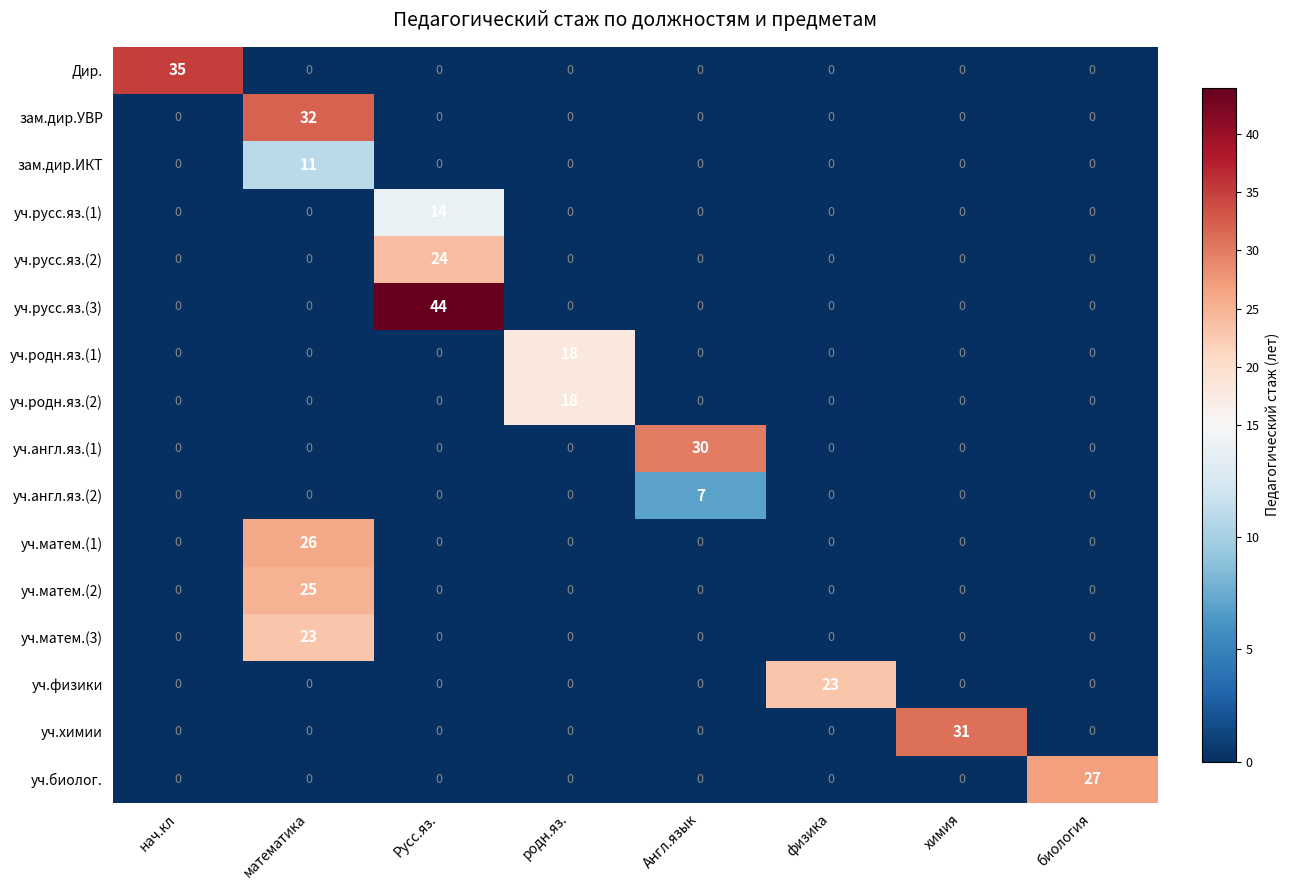

How many values in уч.русс.яз.(2) are above zero?

1